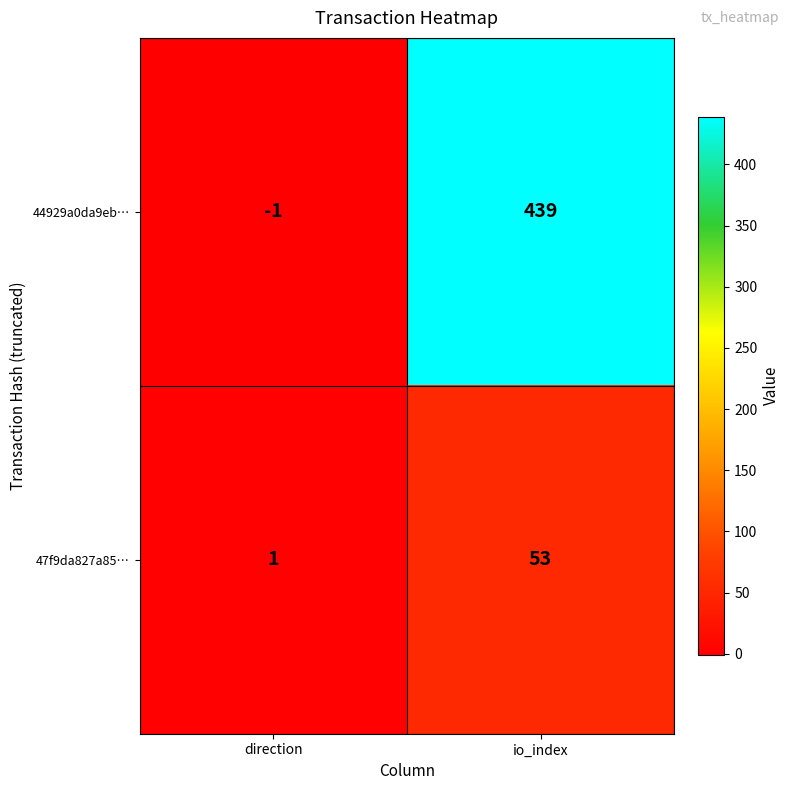

What is the spread (max minus min) of values at io_index?

386